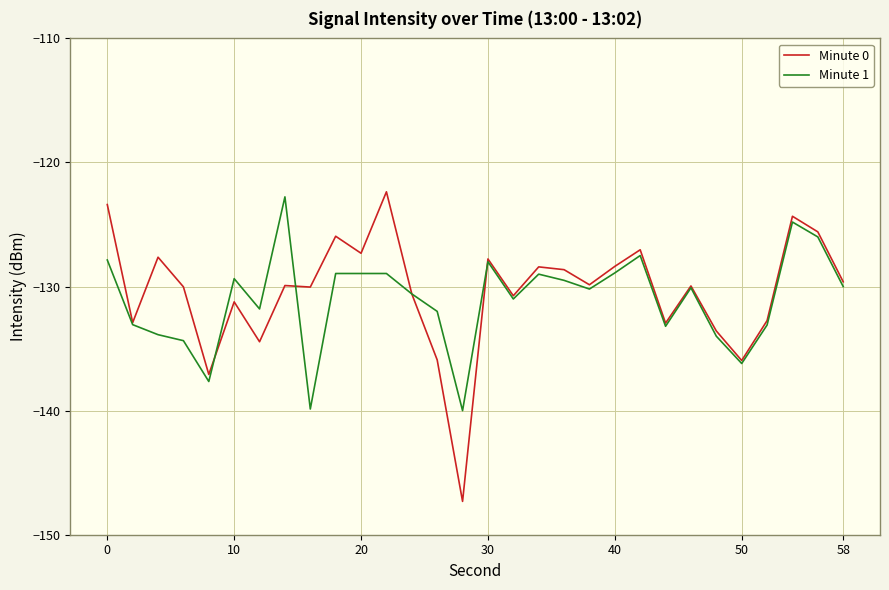

Which series has the largest range (max minus min)?

Minute 0